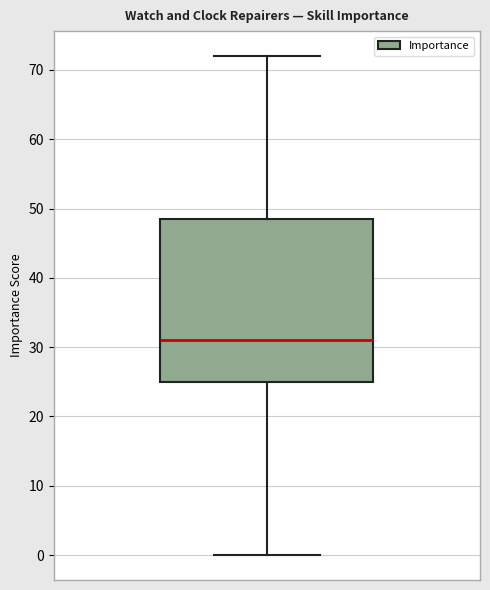

Where is the lower edge of the box on the y-axis? The values are not printed on the chart, so give them approximately, as read against the axis.

25